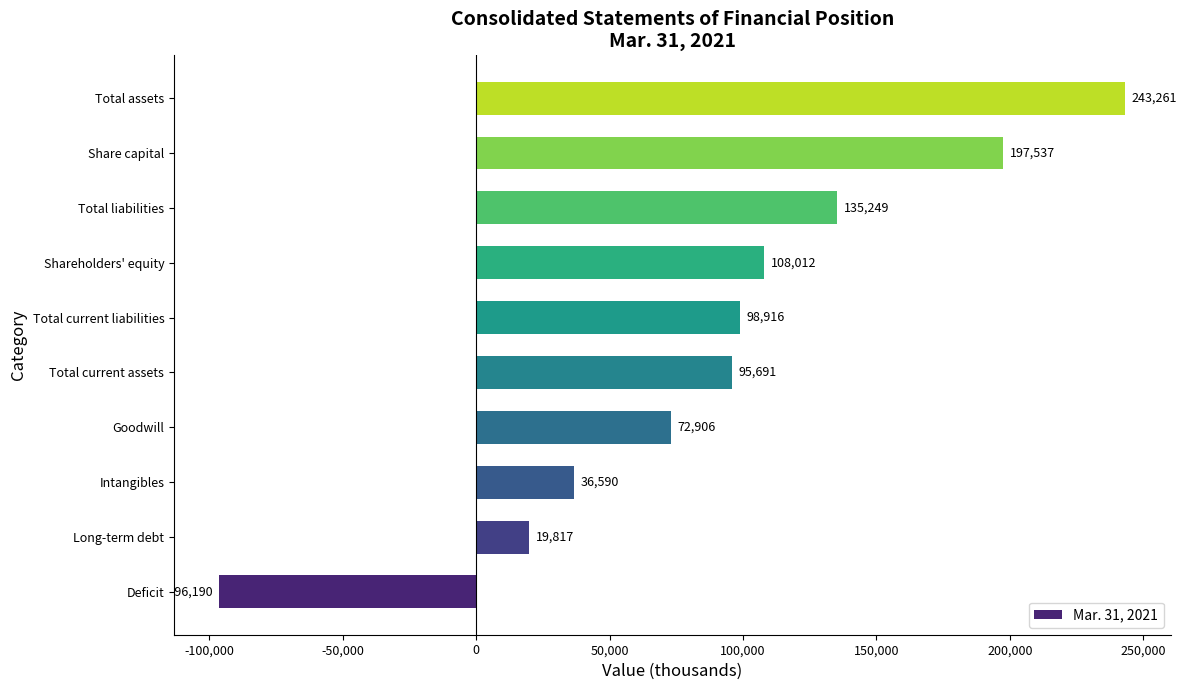

Reading bottom to top, what are all the values shown in this chart?

-96190	19817	36590	72906	95691	98916	108012	135249	197537	243261